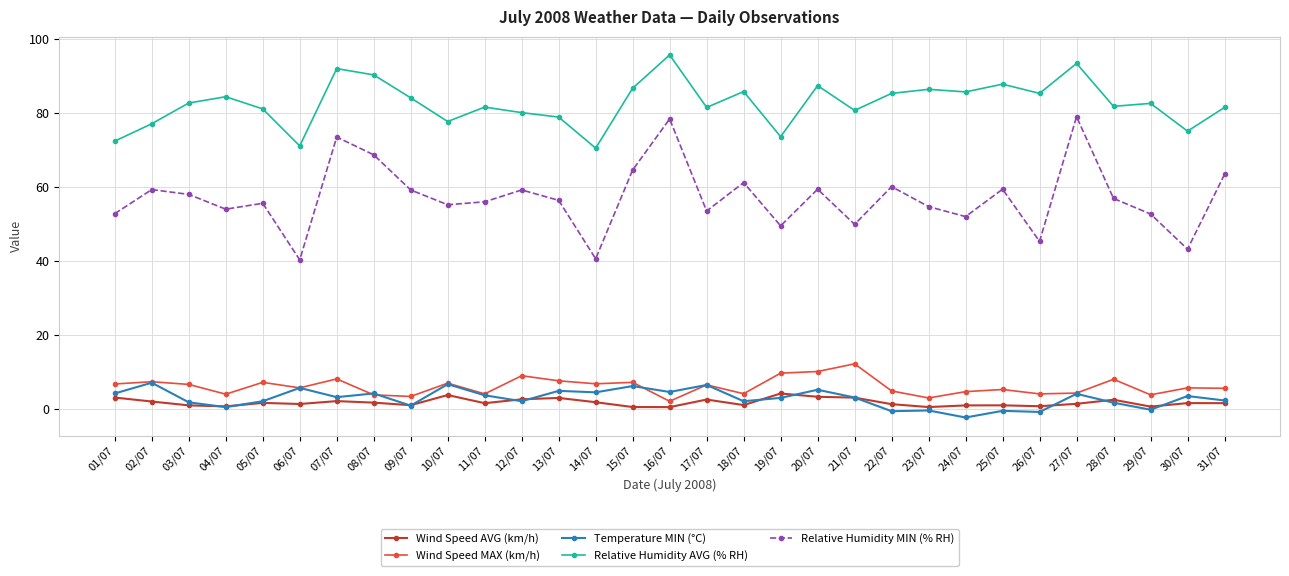

True or false: Temperature MIN (°C) has more than 0 interior local peaks.

True